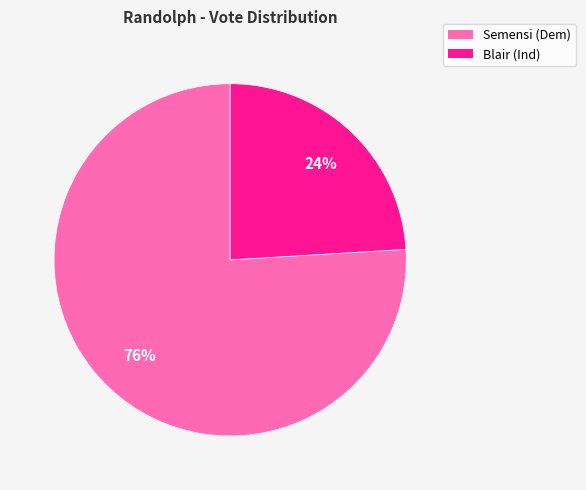

Is there any slice that represents more than half of the pie?

Yes